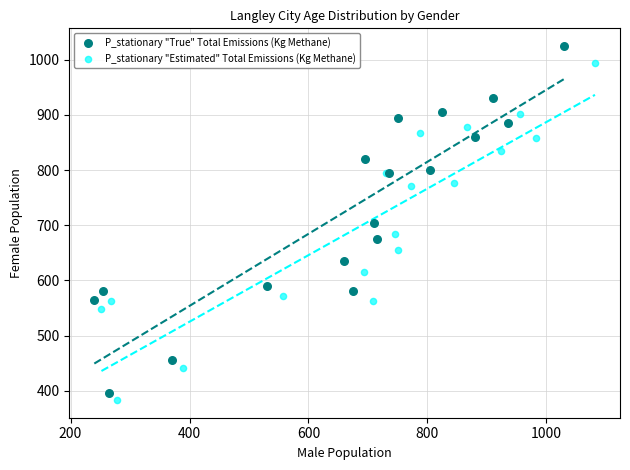

Which series has the largest Y range (max minus min)?

P_stationary "True" Total Emissions (Kg Methane)